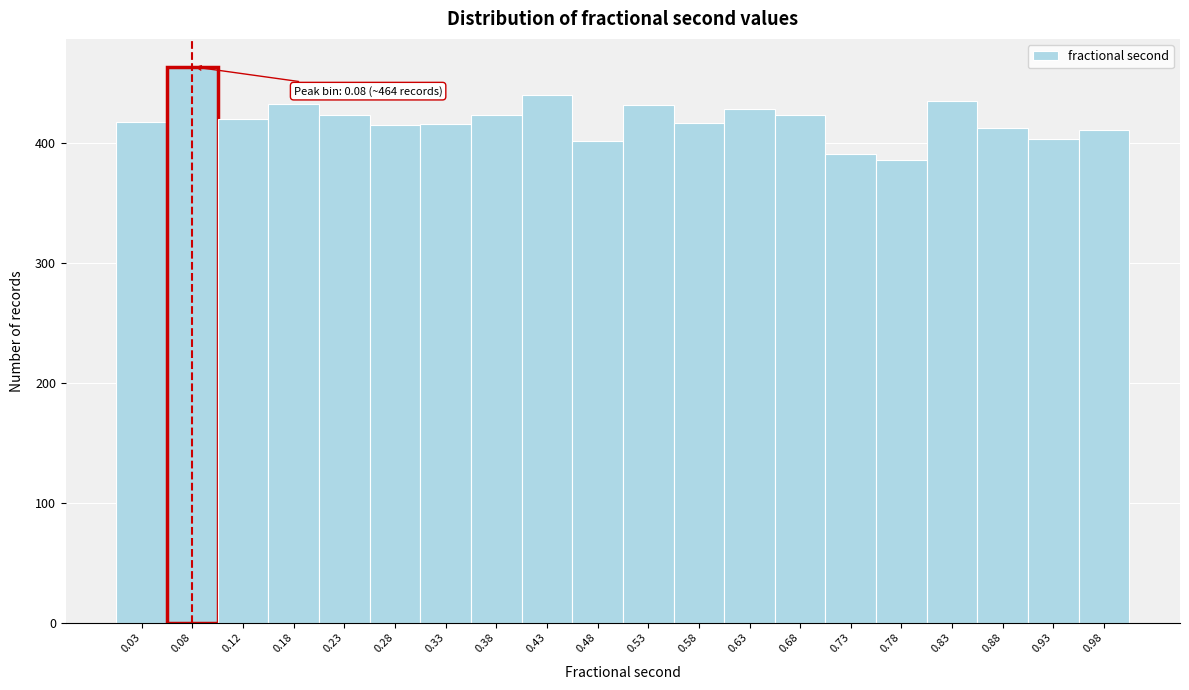

Over which range of the x-axis is the bar tallest?

0.05 to 0.10